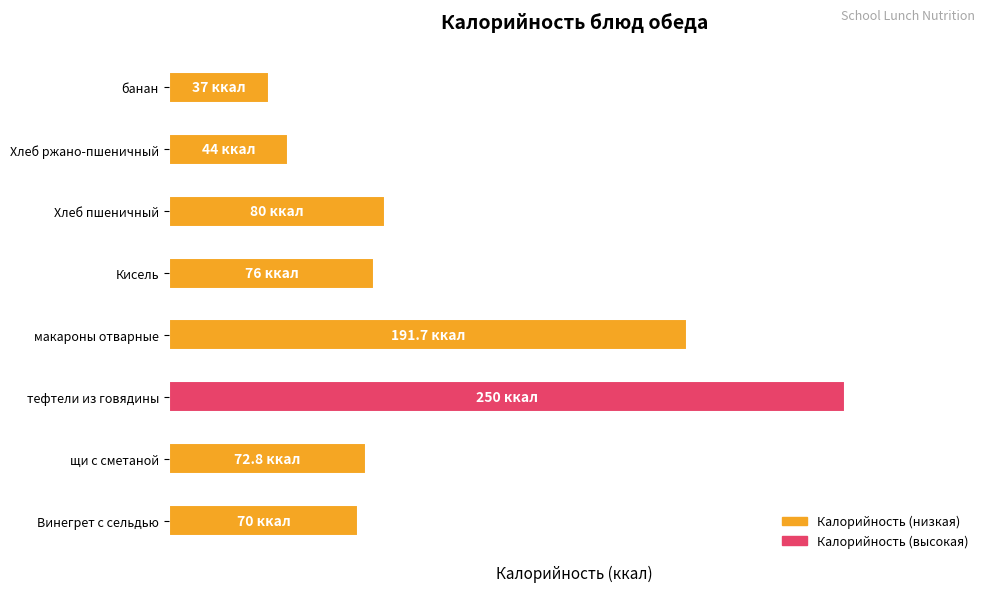

Where is the data nearest to the value 143?

макароны отварные